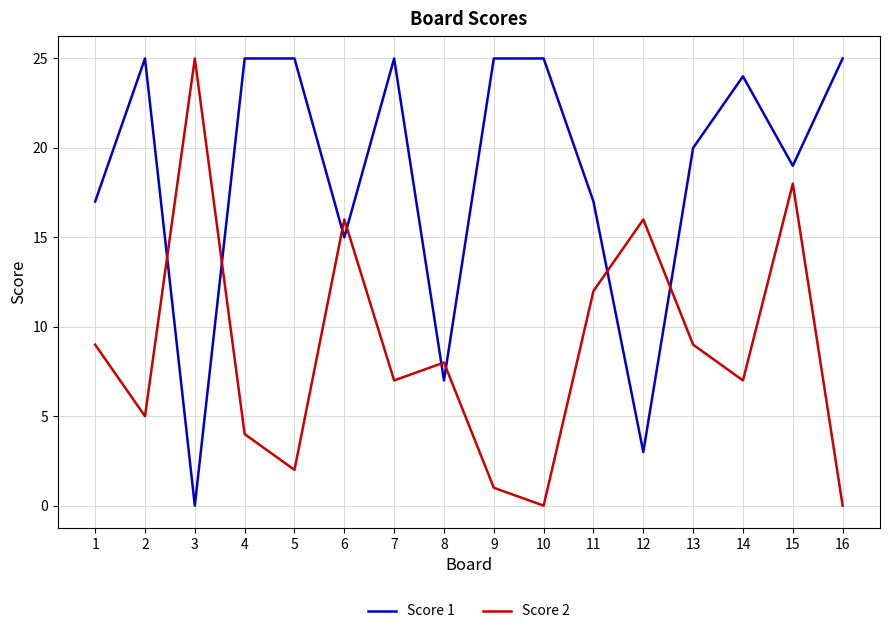

Where is the first local minimum for Score 2?

2